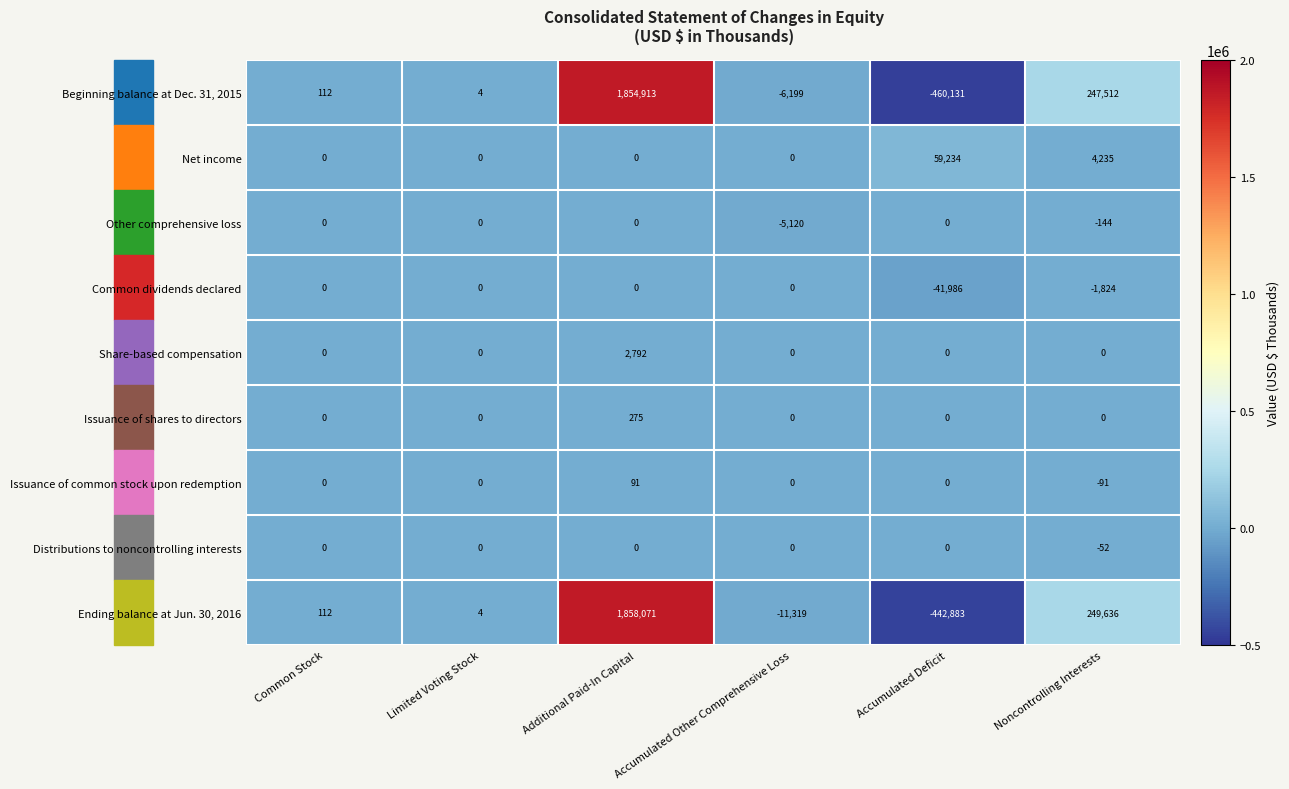

Is it true that Share-based compensation equals 0 at Noncontrolling Interests?

True